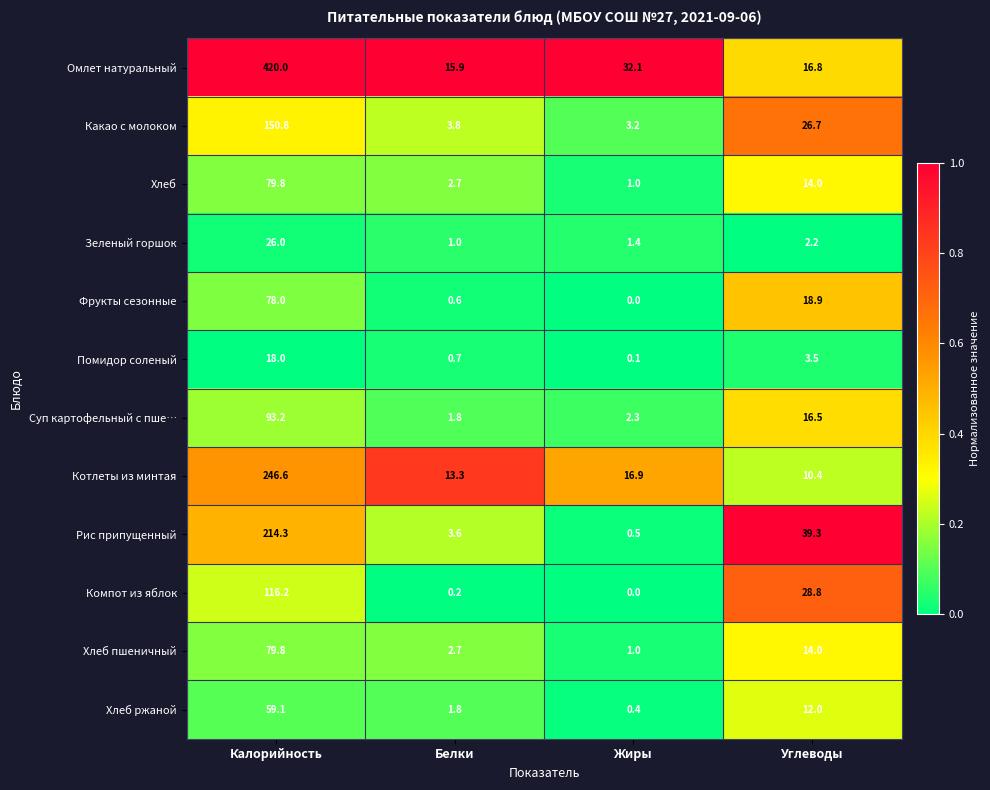

Rank the categories by Хлеб пшеничный value from lowest to highest.

Жиры, Белки, Углеводы, Калорийность